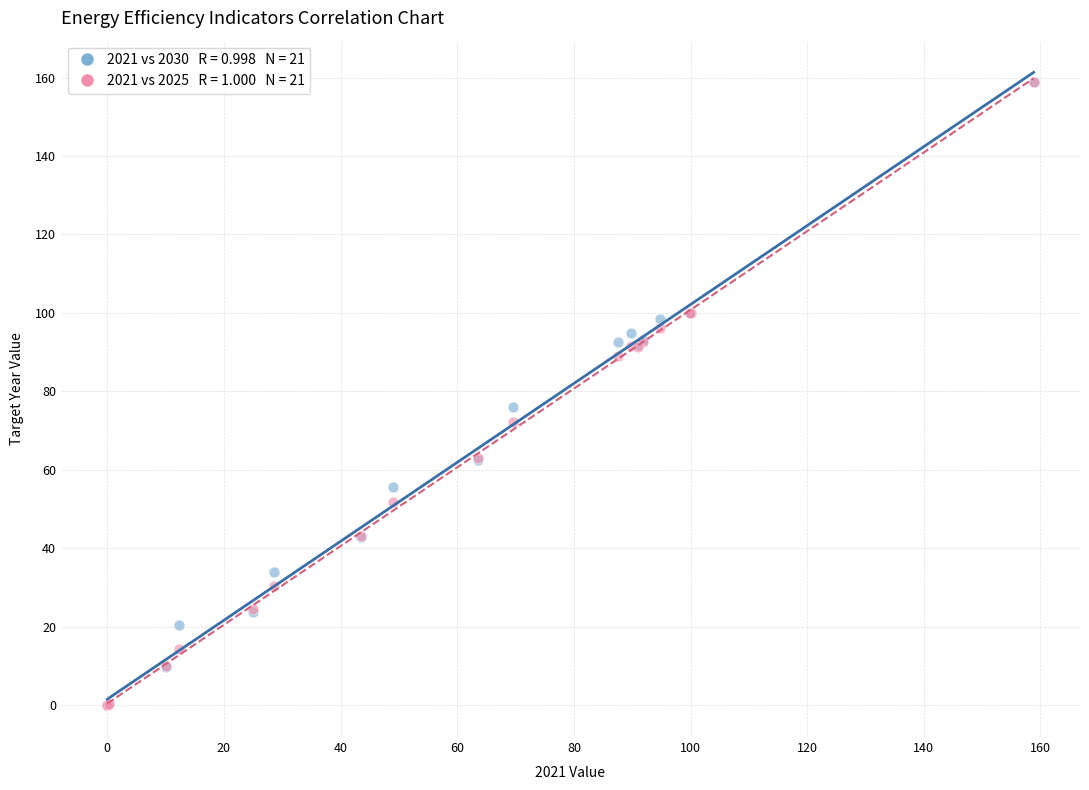

Across all series, what Y value is closest to 79?

76.0